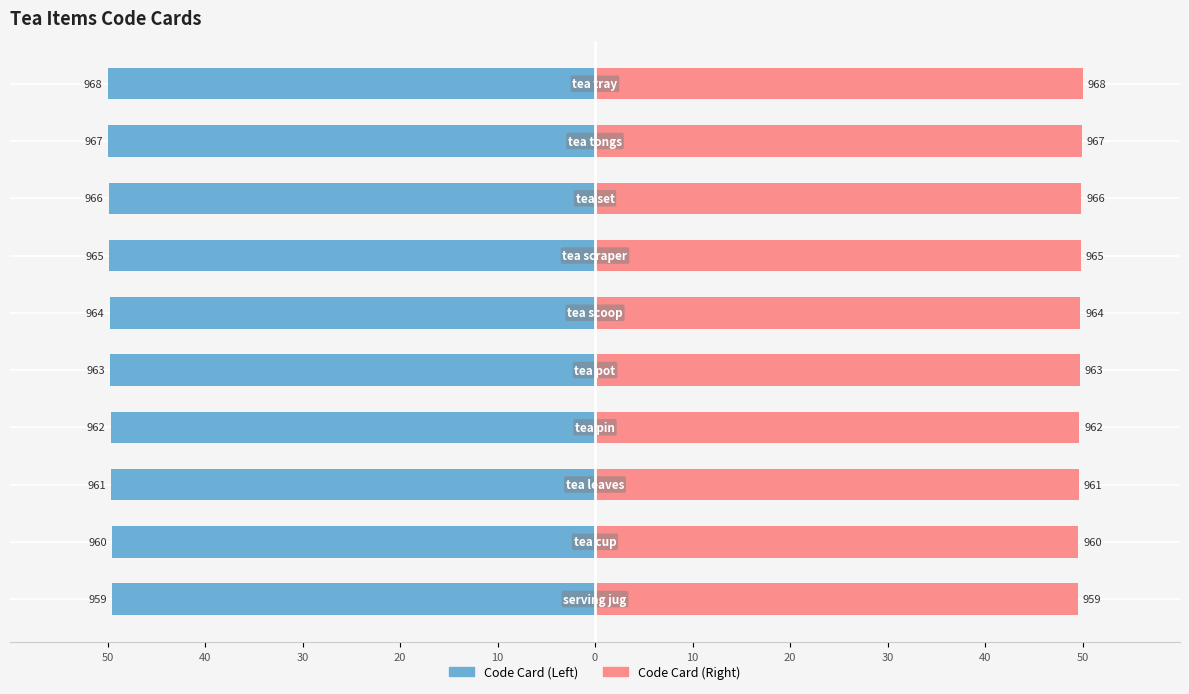

What are all the series names shown in the legend?

Code Card (Left), Code Card (Right)